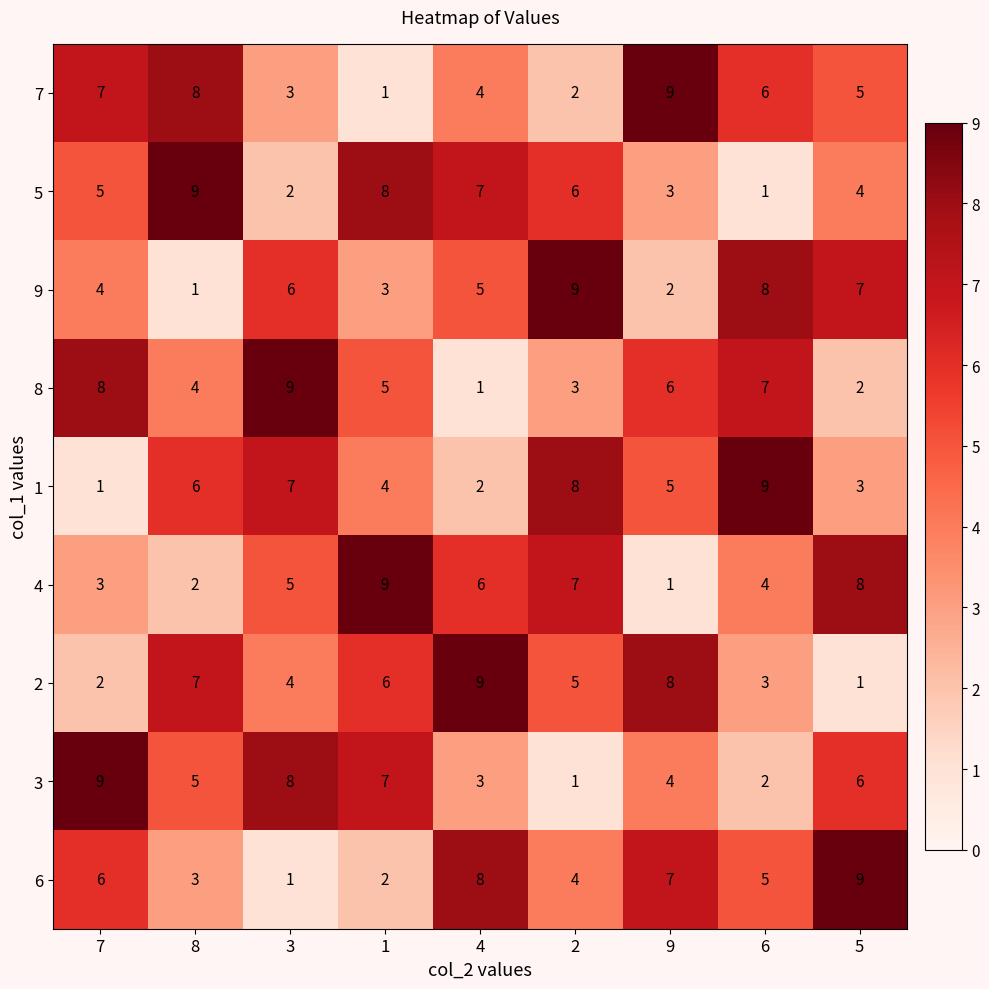

Read the 9 value at 3.

6